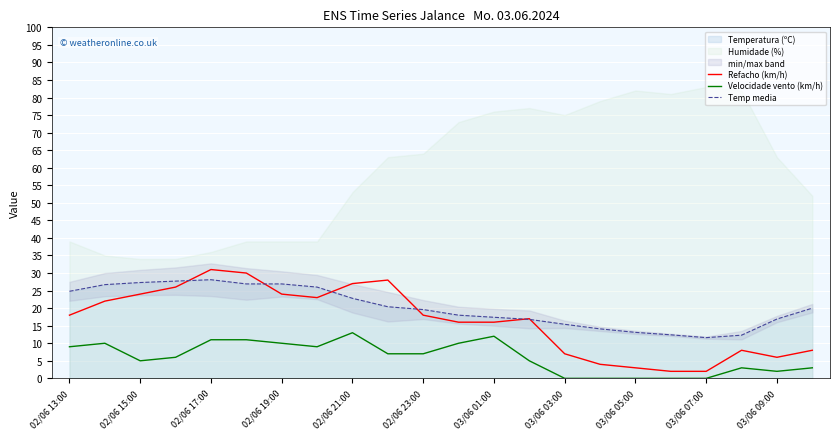

What is the difference between the maximum and minimum values in the Temp media series?

16.5